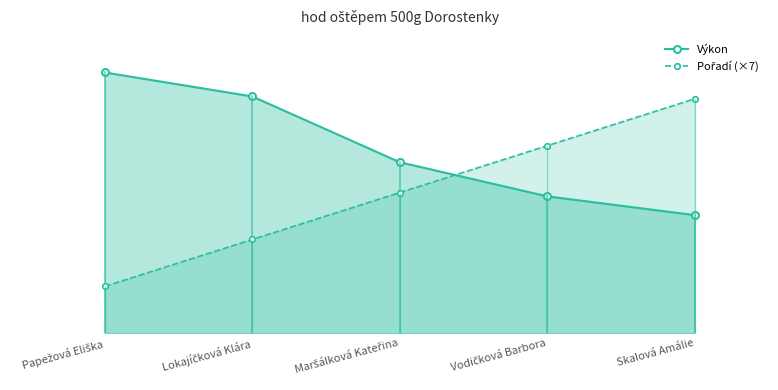

Where is Pořadí (×7) nearest to the value 21?

Maršálková Kateřina